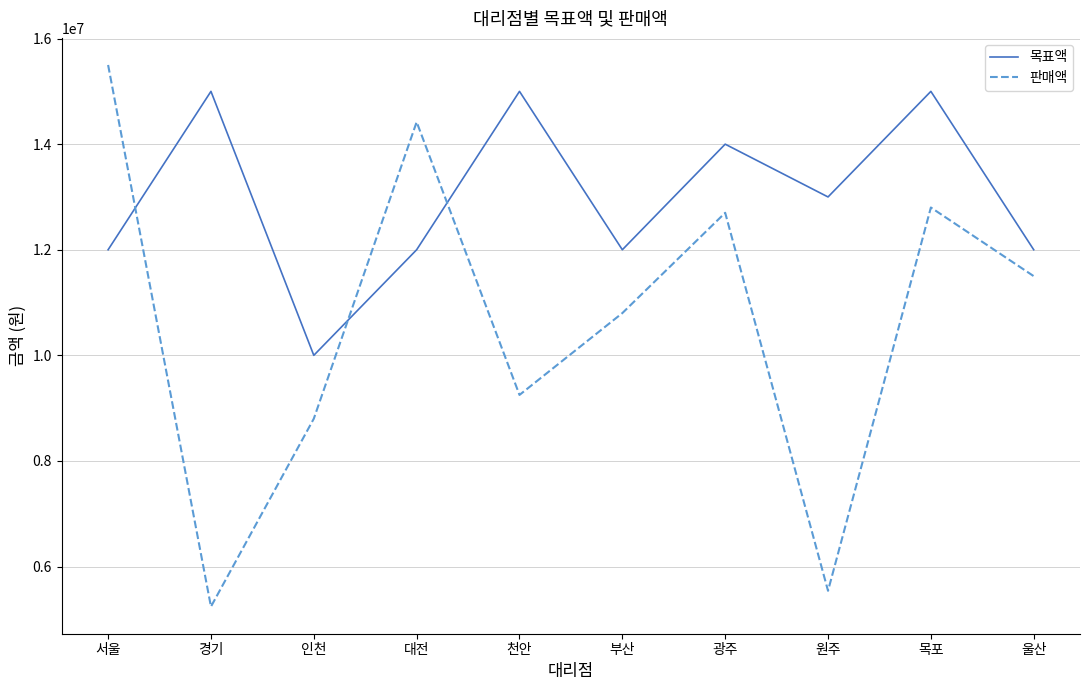

Is it true that 판매액 equals 9250000 at 천안?

True